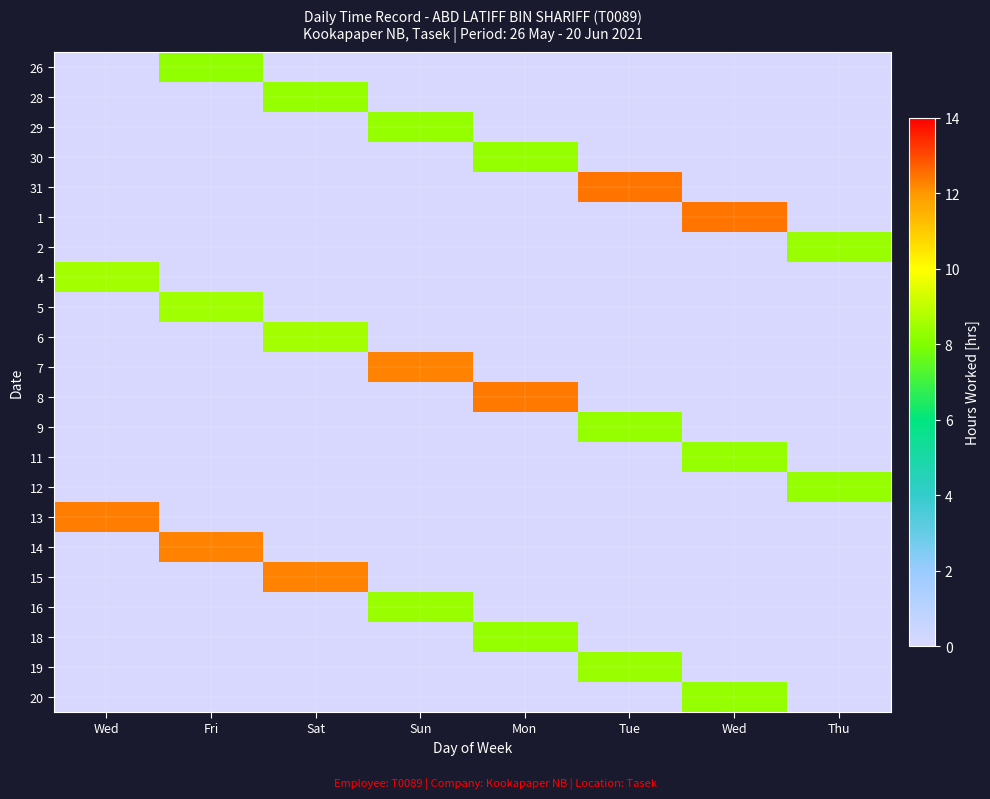

List the series in order of their peak value, lowest first.

26, 29, 12, 30, 9, 18, 28, 11, 20, 2, 16, 19, 5, 6, 4, 7, 15, 14, 13, 8, 1, 31